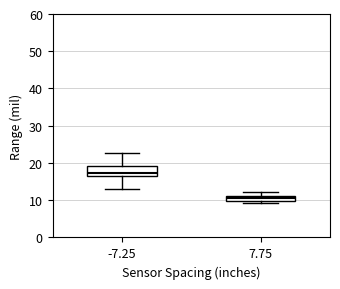

Which box has the lowest median line?

7.75